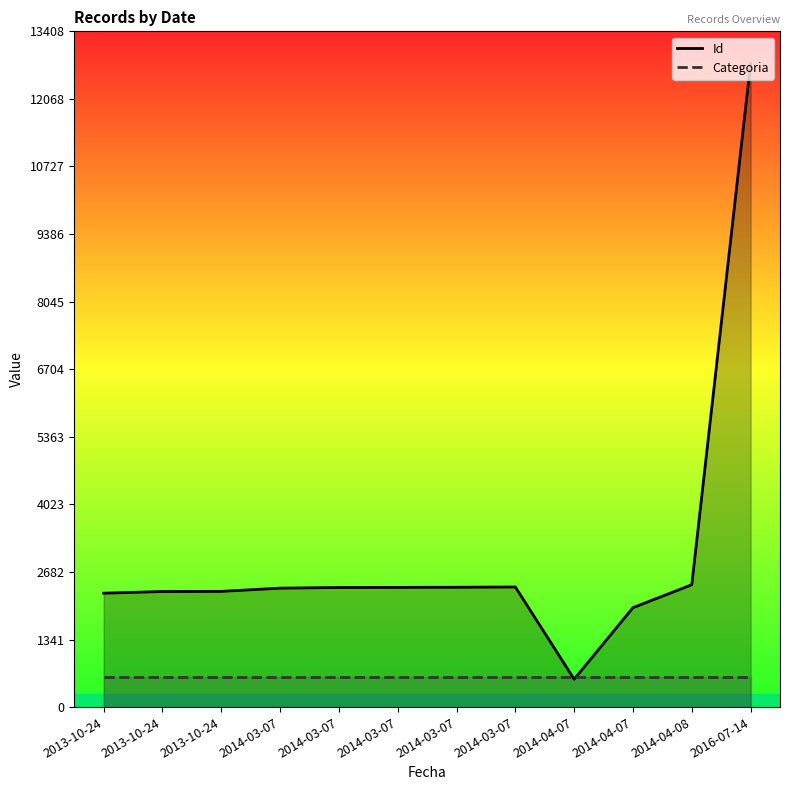

What value does the Categoria series have at 2014-04-08?

591